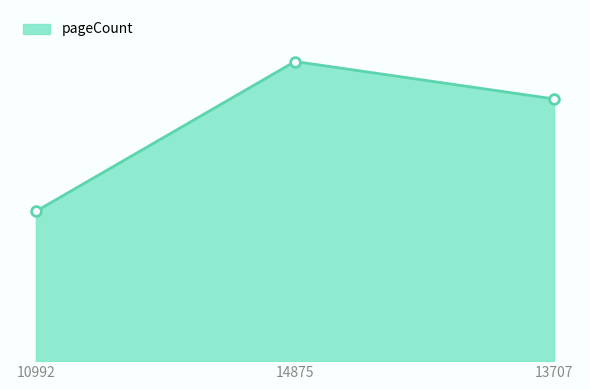

Does the chart have visible grid lines?

No